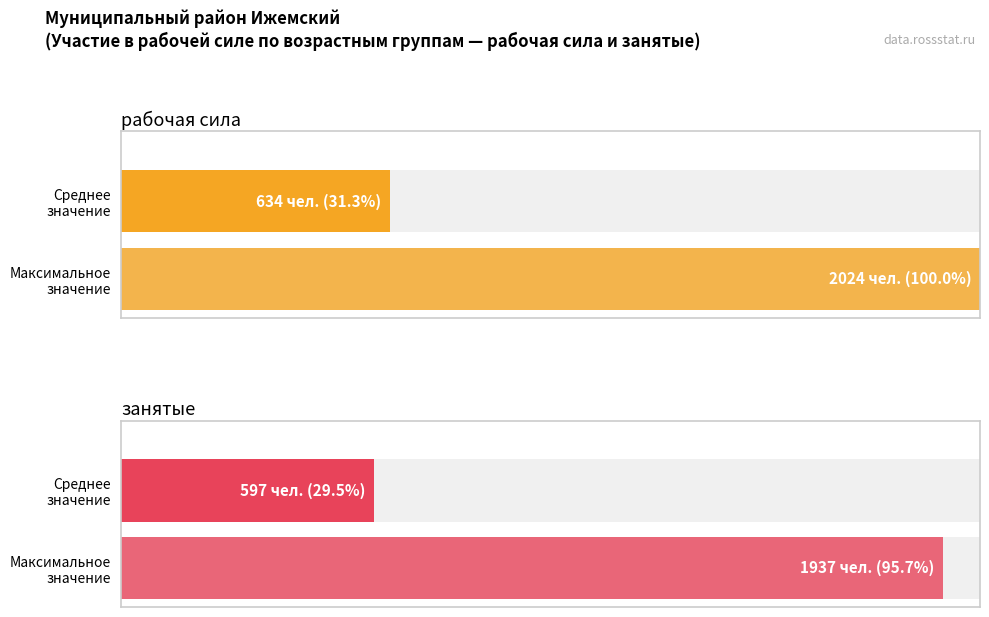

How many bars are there in each group?

2